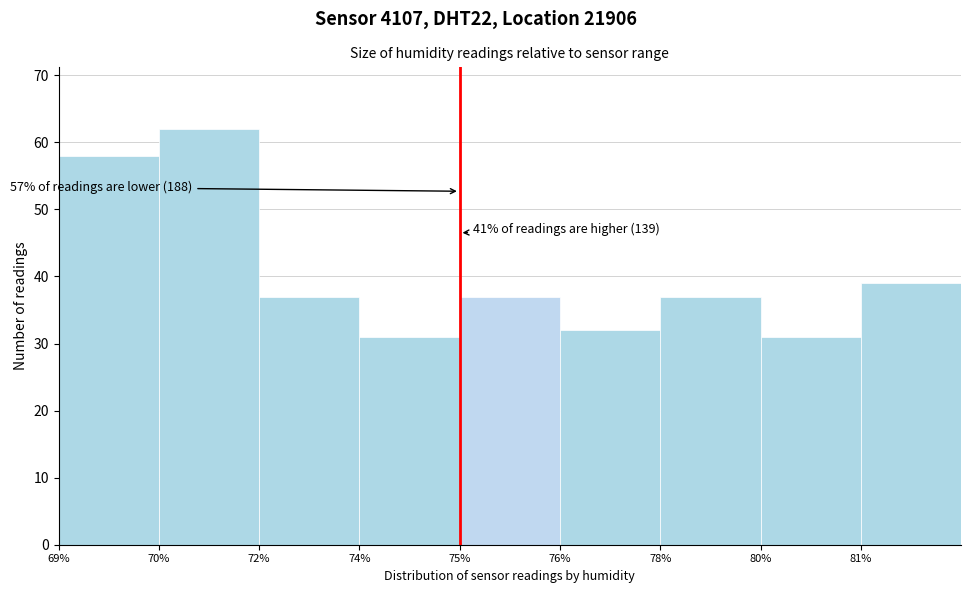

Reading left to right, extract all data points from this chart.

58	62	37	31	37	32	37	31	39